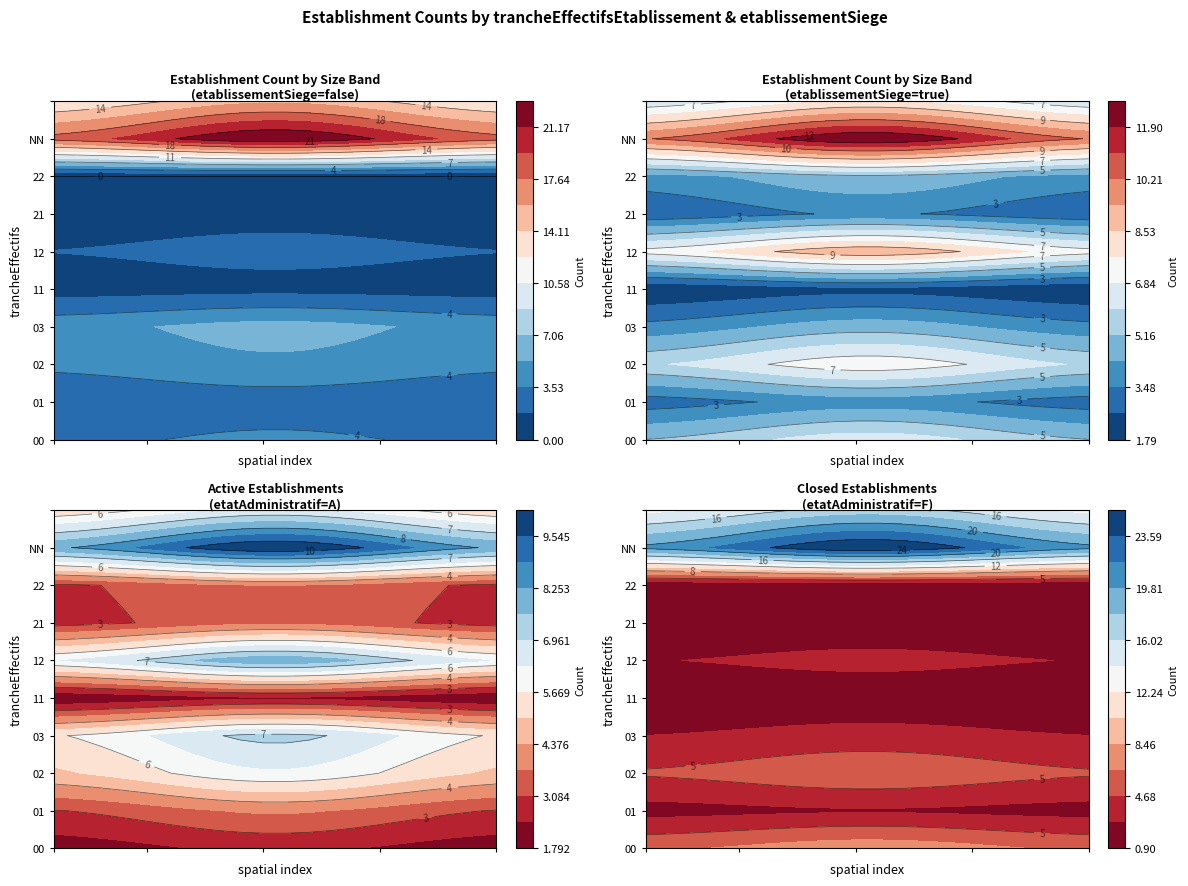

What is the difference between the maximum and minimum values in the 21 series?

2